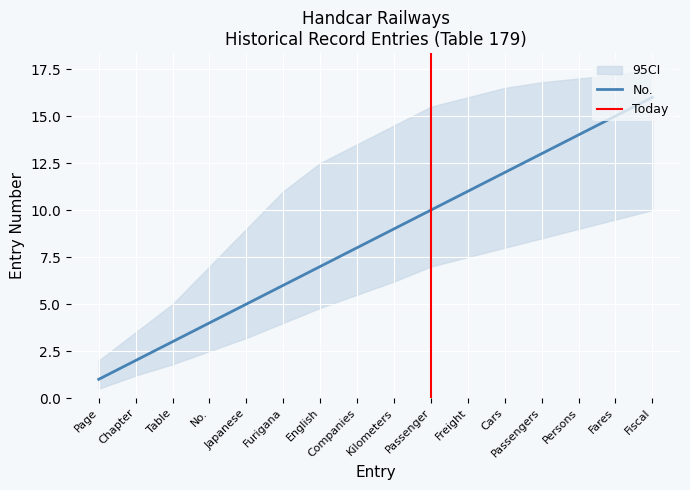

Reading left to right, list all the values displayed in this chart.

No.: 1.0	2.0	3.0	4.0	5.0	6.0	7.0	8.0	9.0	10.0	11.0	12.0	13.0	14.0	15.0	16.0
CI_lower: 0.5	1.2	1.8	2.5	3.2	4.0	4.8	5.5	6.2	7.0	7.5	8.0	8.5	9.0	9.5	10.0
CI_upper: 2.0	3.5	5.0	7.0	9.0	11.0	12.5	13.5	14.5	15.5	16.0	16.5	16.8	17.0	17.2	17.5